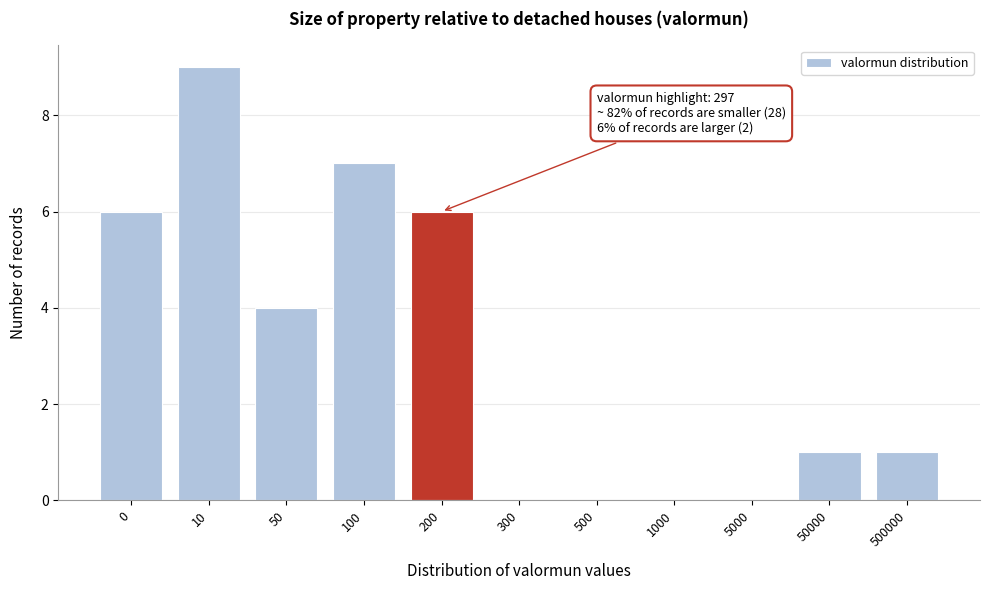

Reading left to right, what are all the values shown in this chart?

0=6	10=9	50=4	100=7	200=6	300=0	500=0	1000=0	5000=0	50000=1	500000=1